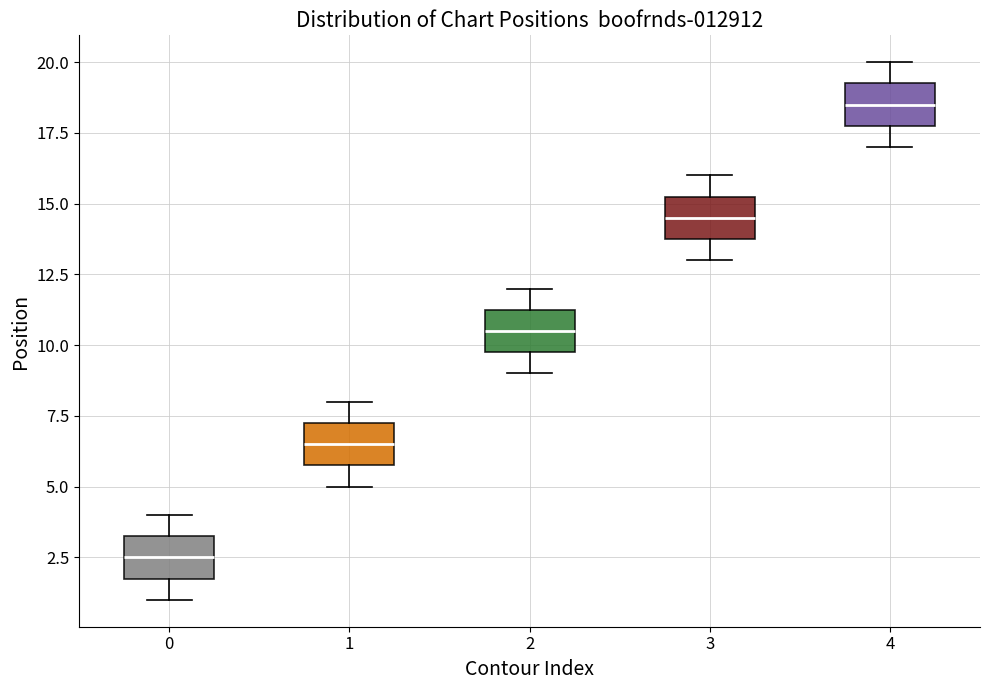

Reading left to right, transcribe this box plot: for each box, give where its median line is, the range the box spans, and where its two whiskers end, as read against the y-axis. The values are not printed on the chart, so give them approximately, as read against the axis.

0: median 2.5, box 2.0 to 3.5, whiskers 1.0 to 4.0
1: median 6.5, box 6.0 to 7.5, whiskers 5.0 to 8.0
2: median 10.5, box 10.0 to 11.5, whiskers 9.0 to 12.0
3: median 14.5, box 14.0 to 15.5, whiskers 13.0 to 16.0
4: median 18.5, box 18.0 to 19.5, whiskers 17.0 to 20.0